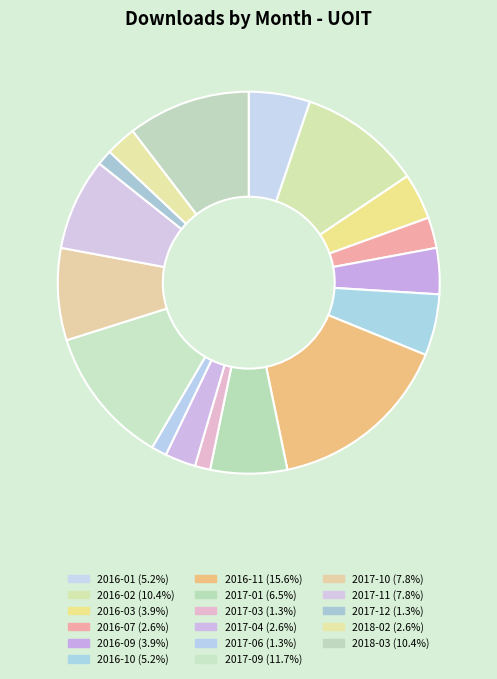

What is the smallest slice in the pie chart?

2017-03